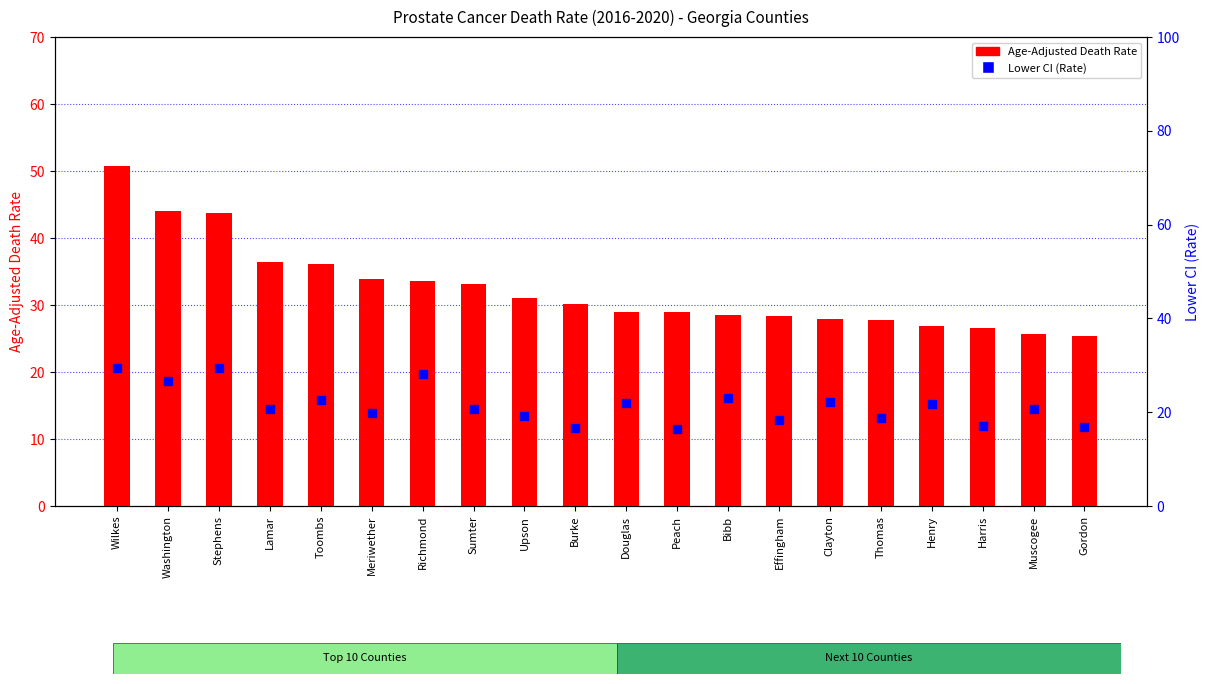

Which series has the largest total across all categories?

Age-Adjusted Death Rate